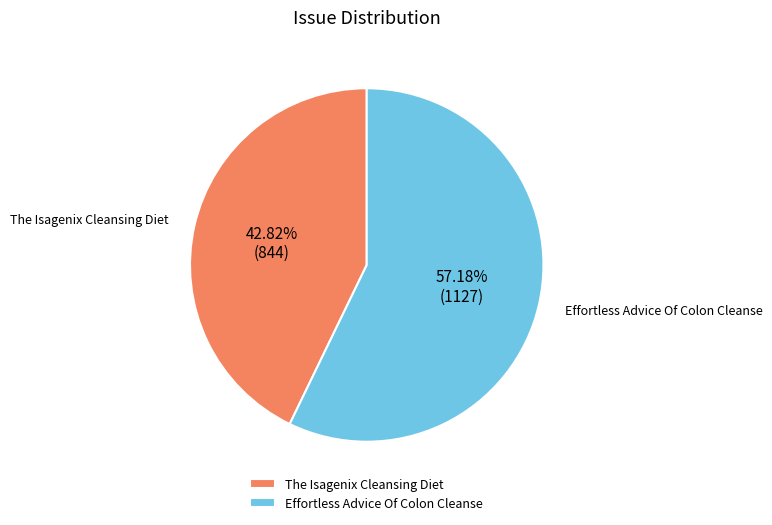

Rank the categories by value from highest to lowest.

Effortless Advice Of Colon Cleanse, The Isagenix Cleansing Diet